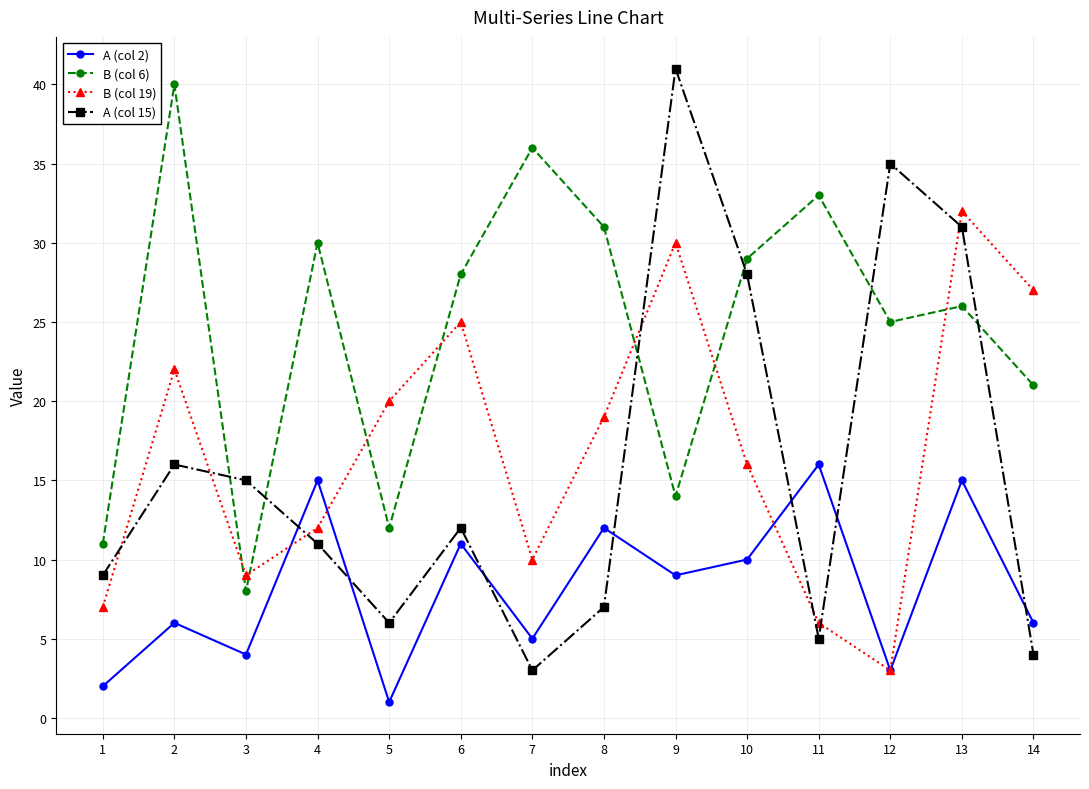

How many times do B (col 19) and A (col 15) cross each other?

7